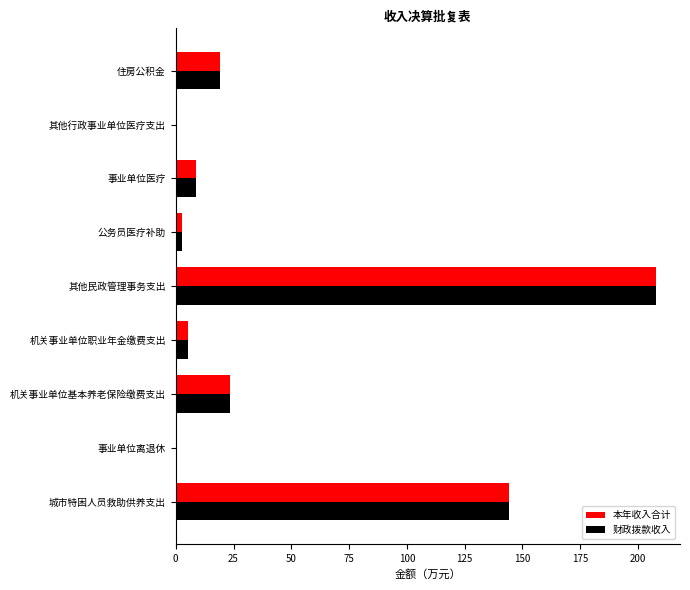

How many series are shown in this chart?

2